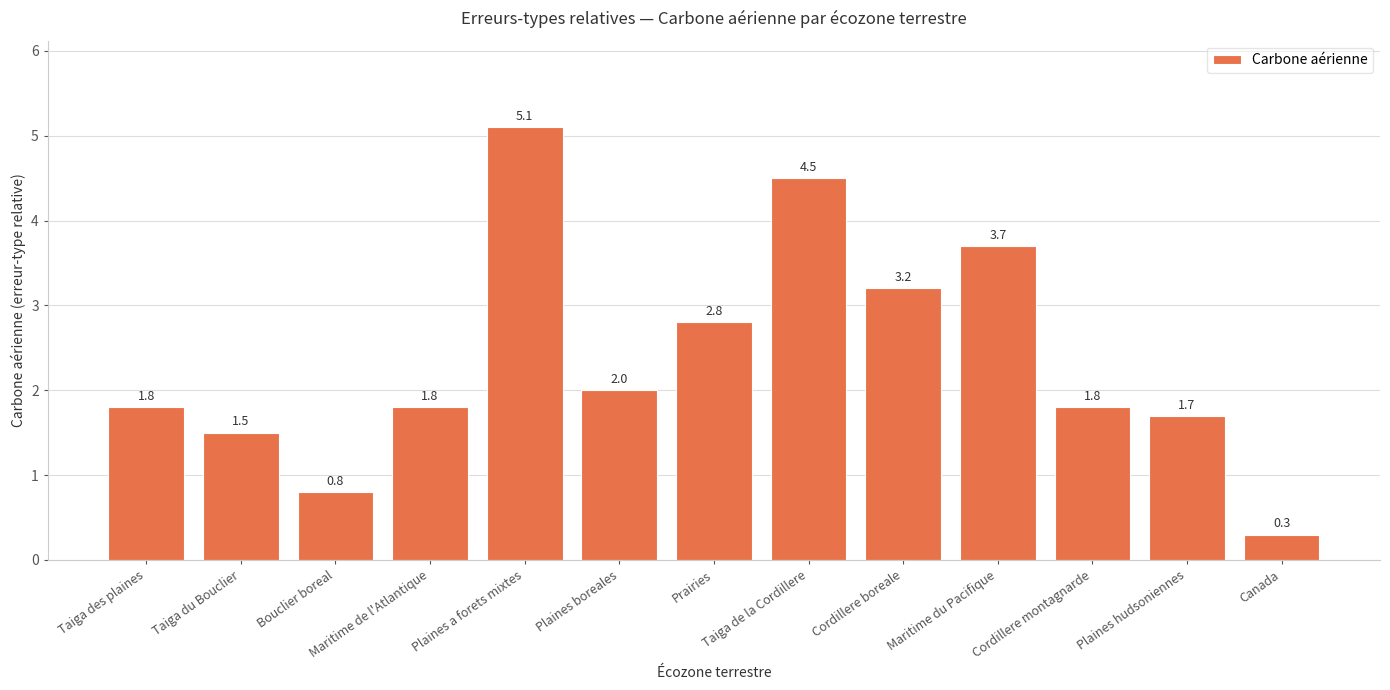

Approximately how many times larger is the value at Plaines hudsoniennes compared to Plaines a forets mixtes?

0.3